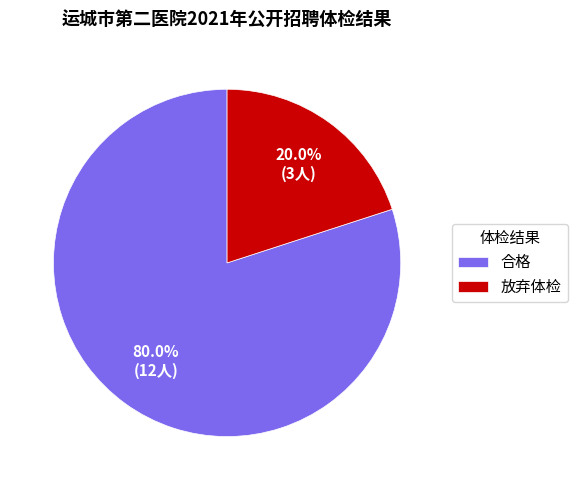

To the nearest percent, what portion does 合格 represent?

80%